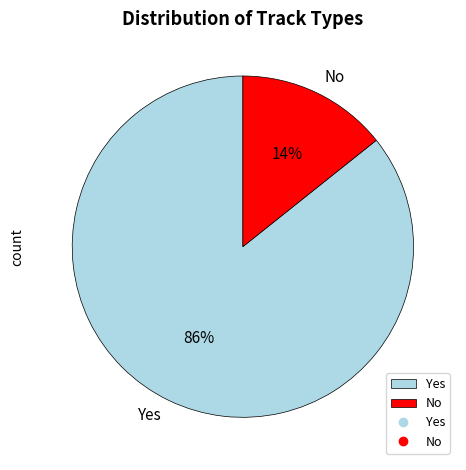

How many slices are in this pie chart?

2